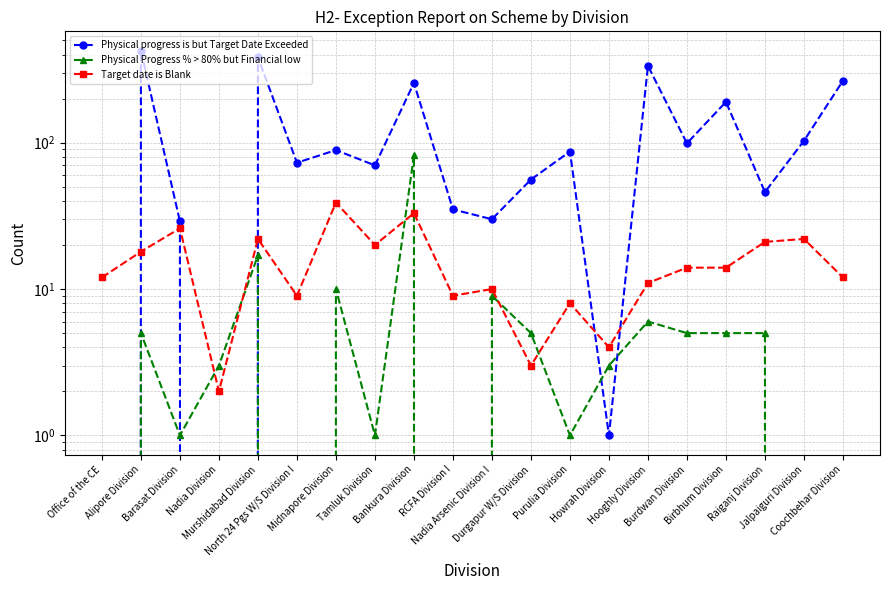

Which has a higher value, Office of the CE or Durgapur W/S Division?

Durgapur W/S Division